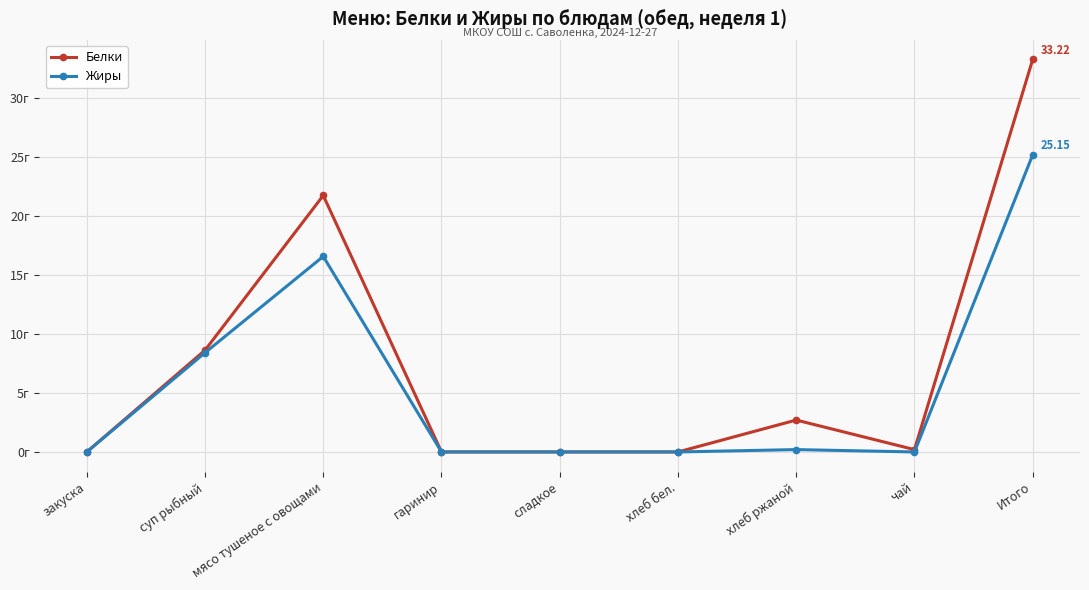

Which series changed the most between закуска and Итого?

Белки